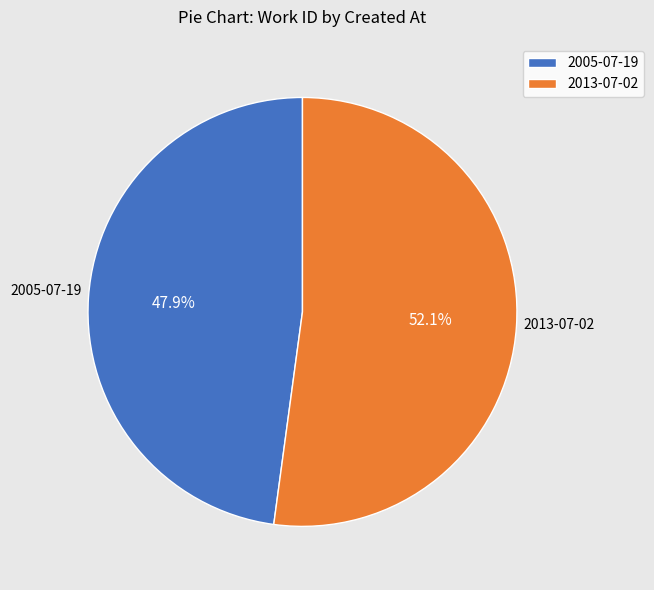

Is it true that 2013-07-02 is 63% of the pie?

False